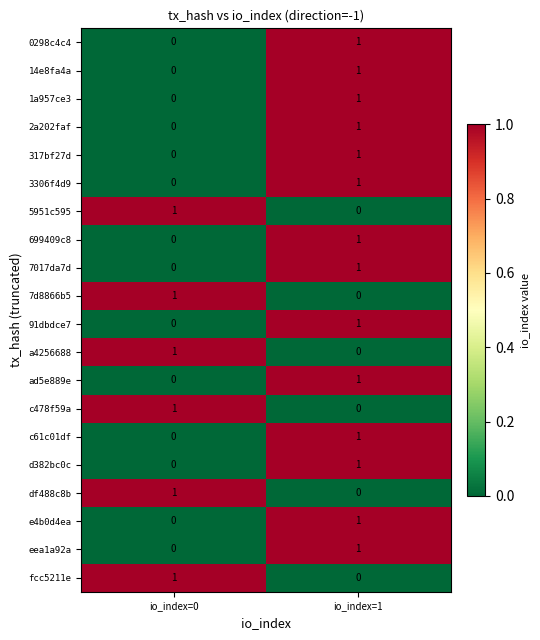

Count the number of categories in the chart.

2